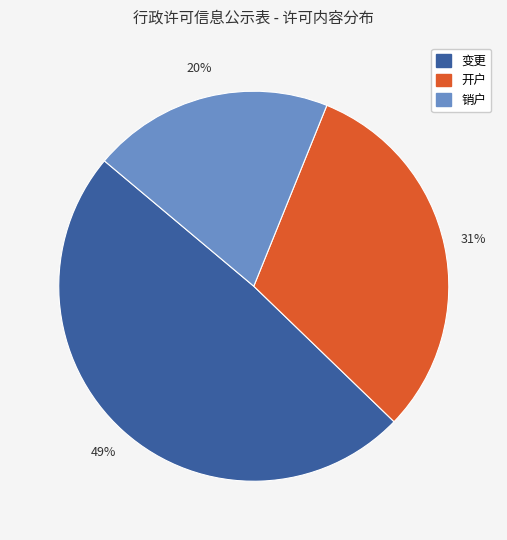

To the nearest percent, what portion does 销户 represent?

20%